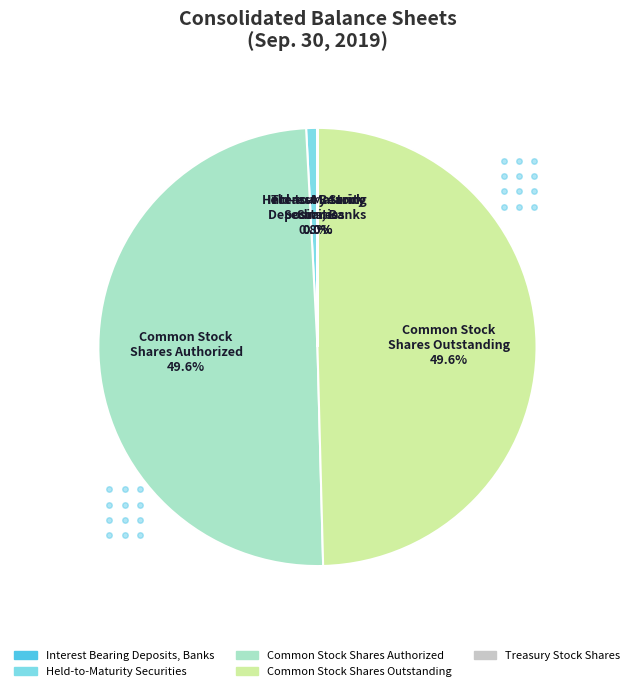

How much of the chart is everything except Common Stock Shares Outstanding?

50.4%